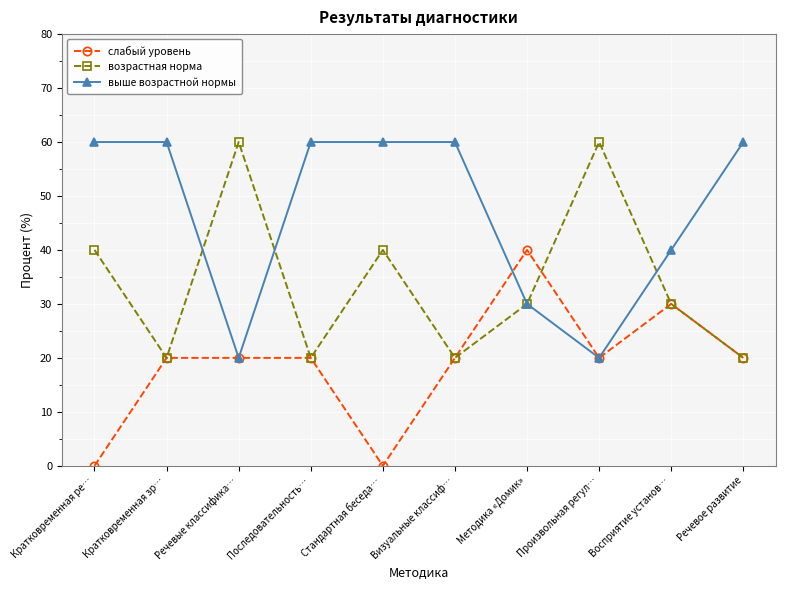

True or false: возрастная норма has a value of 17 at Восприятие установ….

False